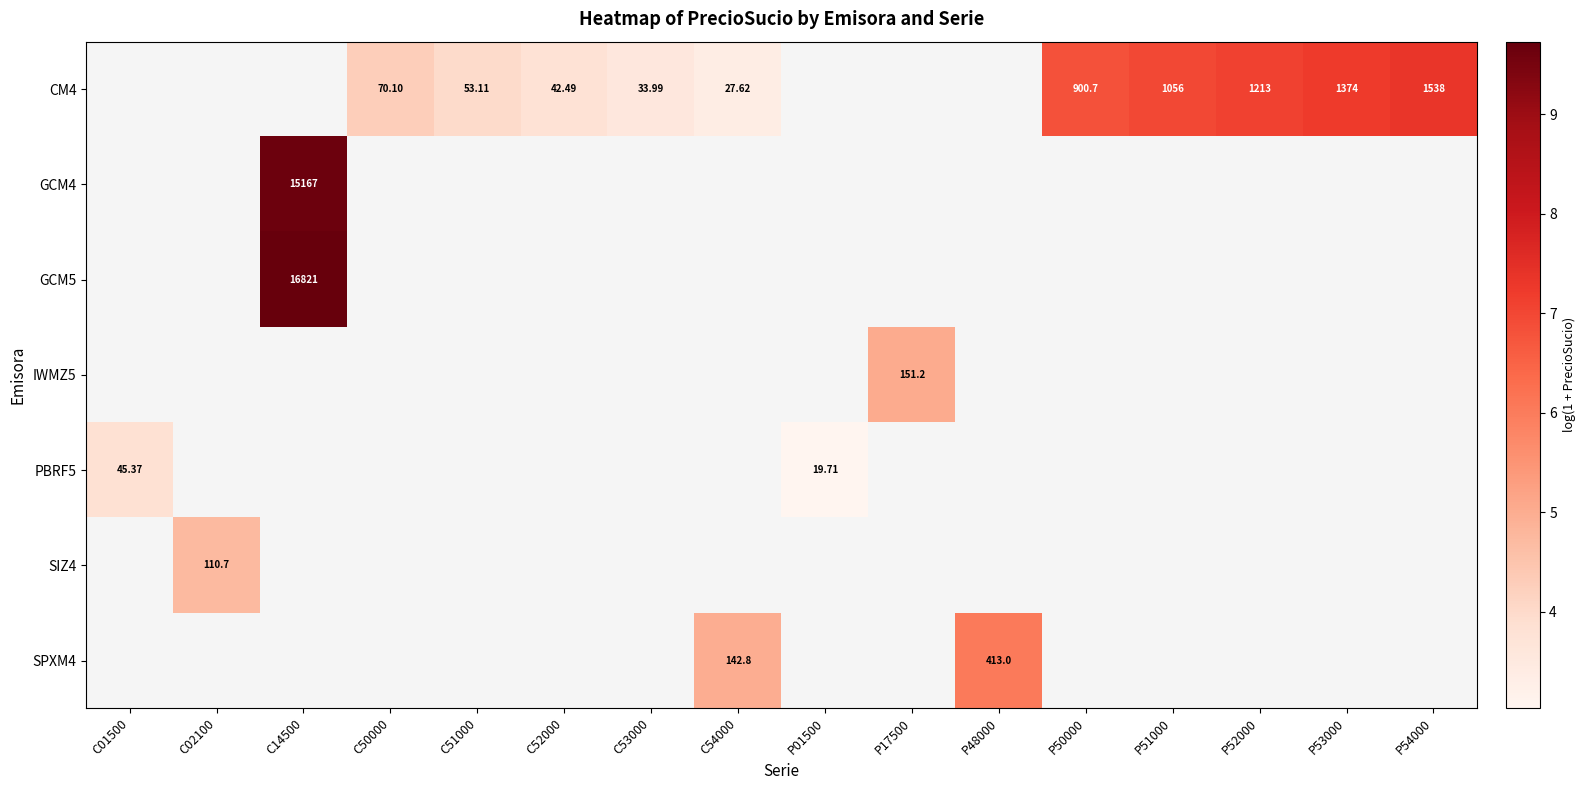

How many series are shown in this chart?

7